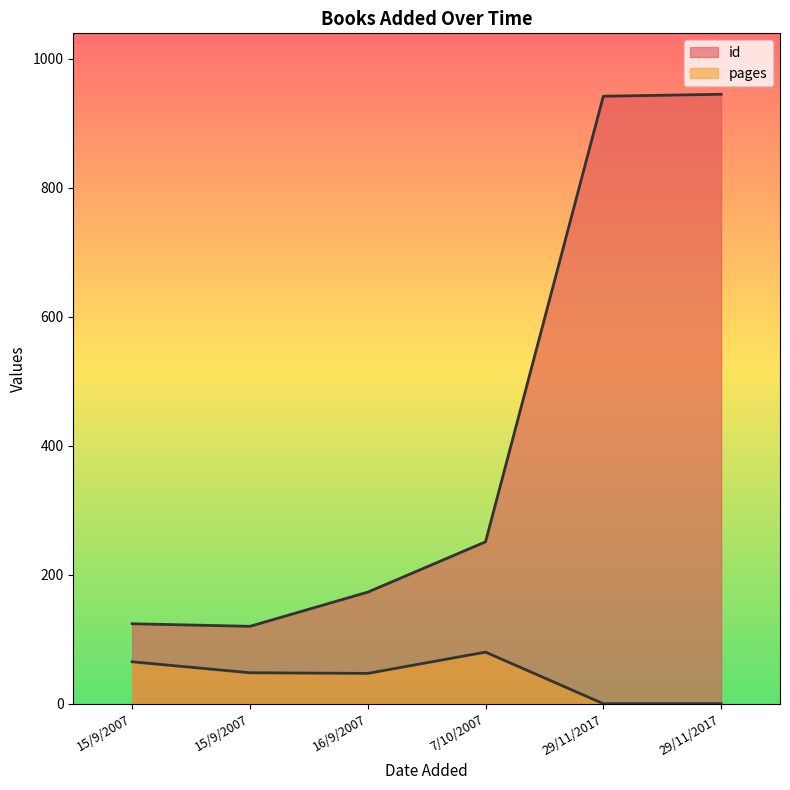

How many values in the id series are below 251?

3